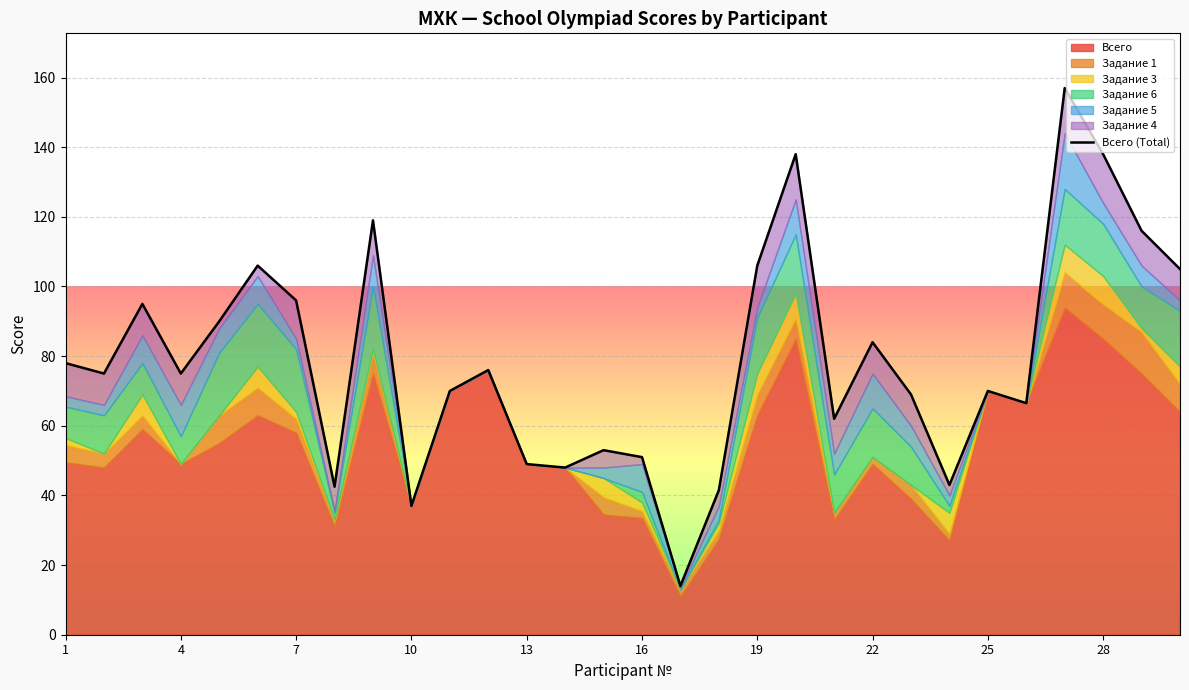

At which label does the data first exceed 75?

1